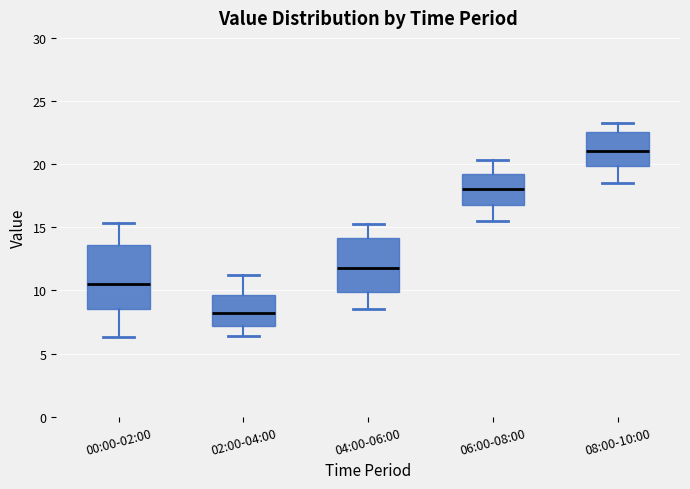

Comparing the boxes themselves (not the whiskers), which one is the tallest?

00:00-02:00